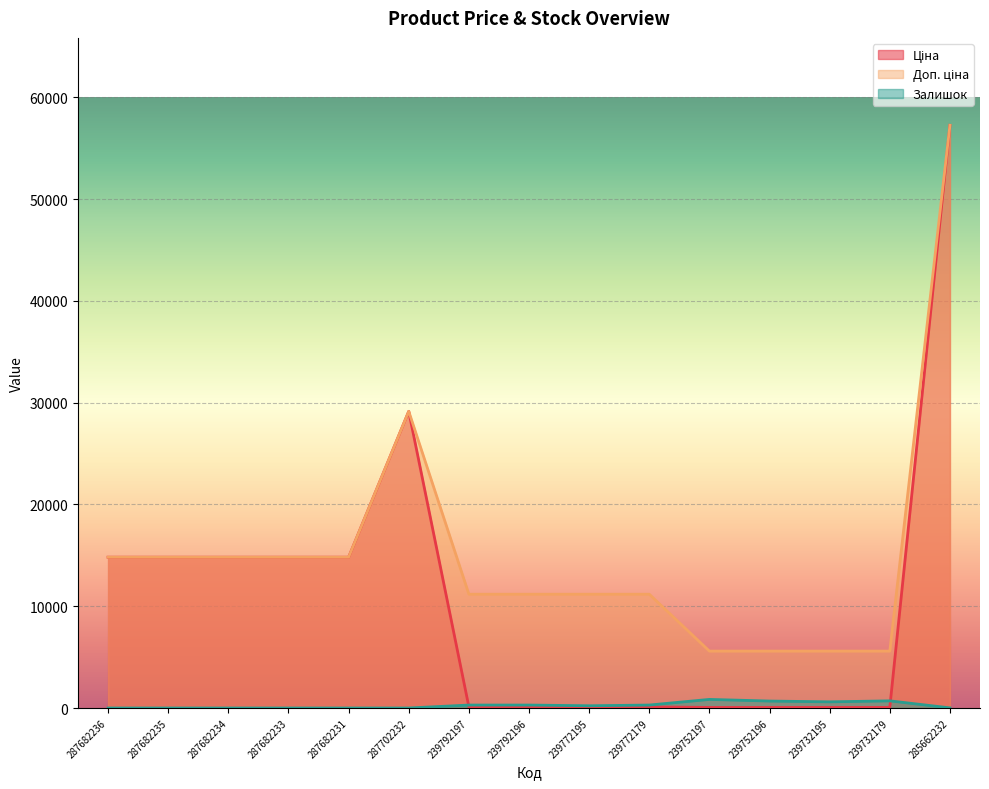

What is the label of the 4th point from the left?

287682233